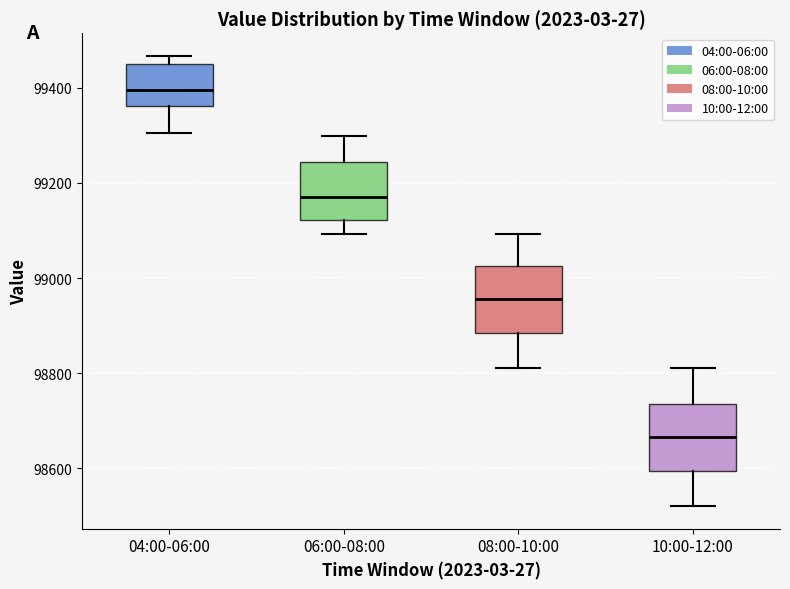

Reading left to right, transcribe this box plot: for each box, give where its median line is, the range the box spans, and where its two whiskers end, as read against the y-axis. The values are not printed on the chart, so give them approximately, as read against the axis.

04:00-06:00: median 99400, box 99360 to 99460, whiskers 99300 to 99460 (just above the box's upper edge)
06:00-08:00: median 99160, box 99120 to 99240, whiskers 99100 to 99300
08:00-10:00: median 98960, box 98880 to 99020, whiskers 98820 to 99100
10:00-12:00: median 98660, box 98600 to 98740, whiskers 98520 to 98820